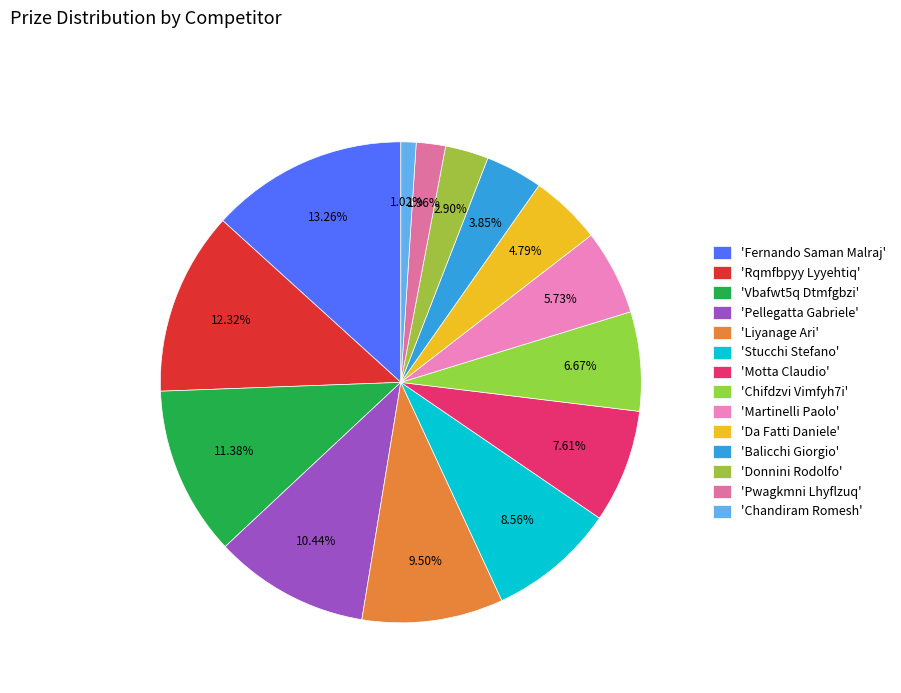

How many slices are in this pie chart?

14